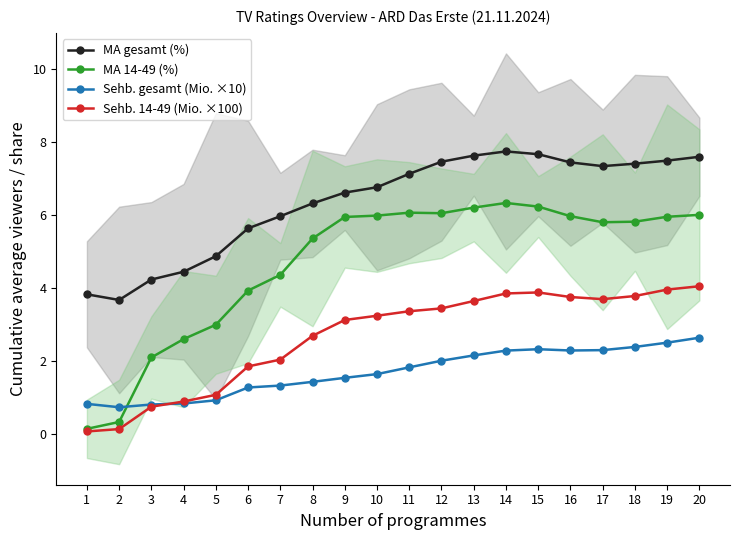

Read the MA 14-49 (%) value at 12.

6.1